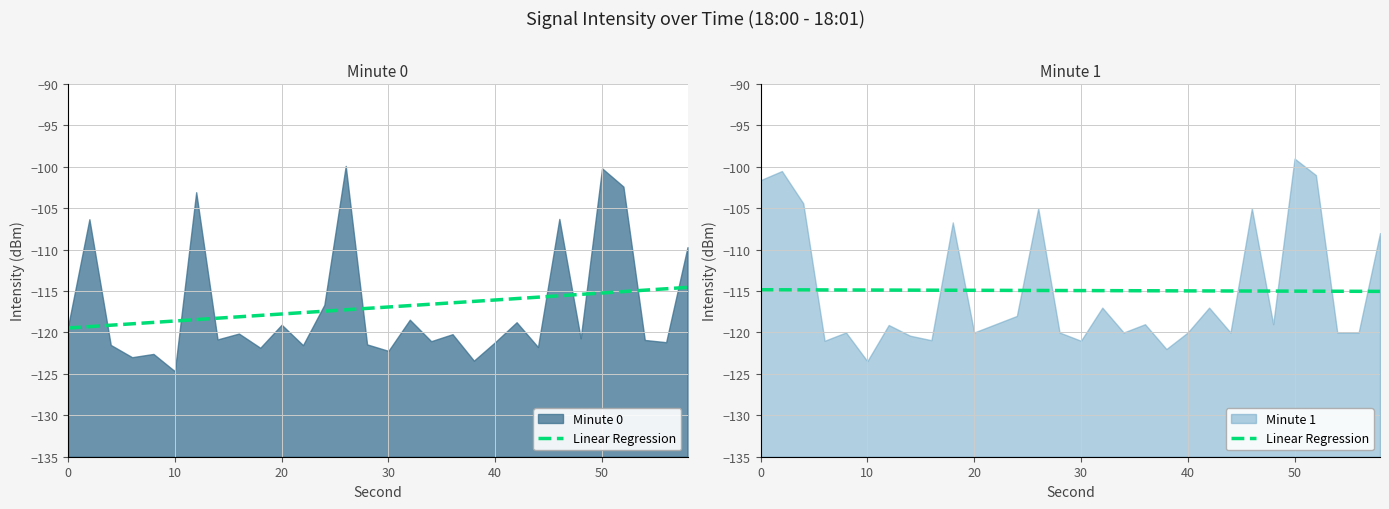

True or false: the data shows -57.5 at 29.

False